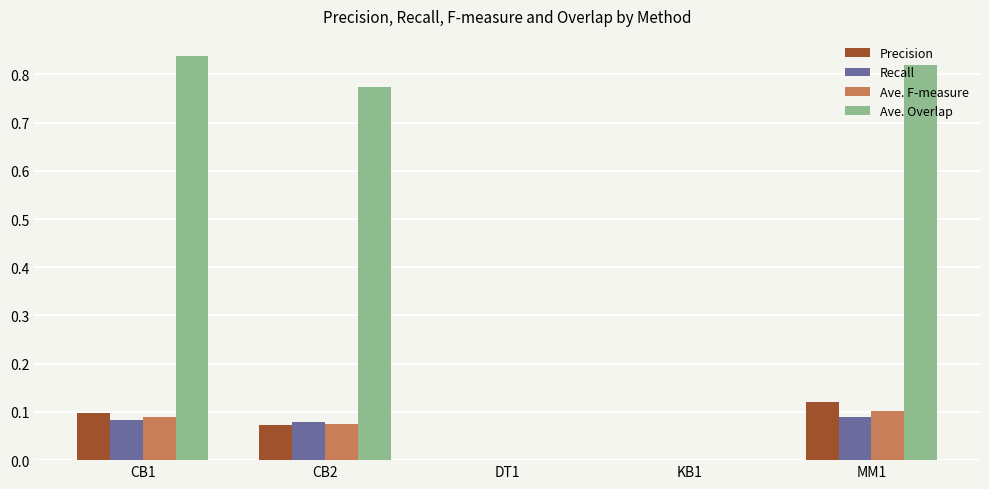

Which series has the largest total across all categories?

Ave. Overlap